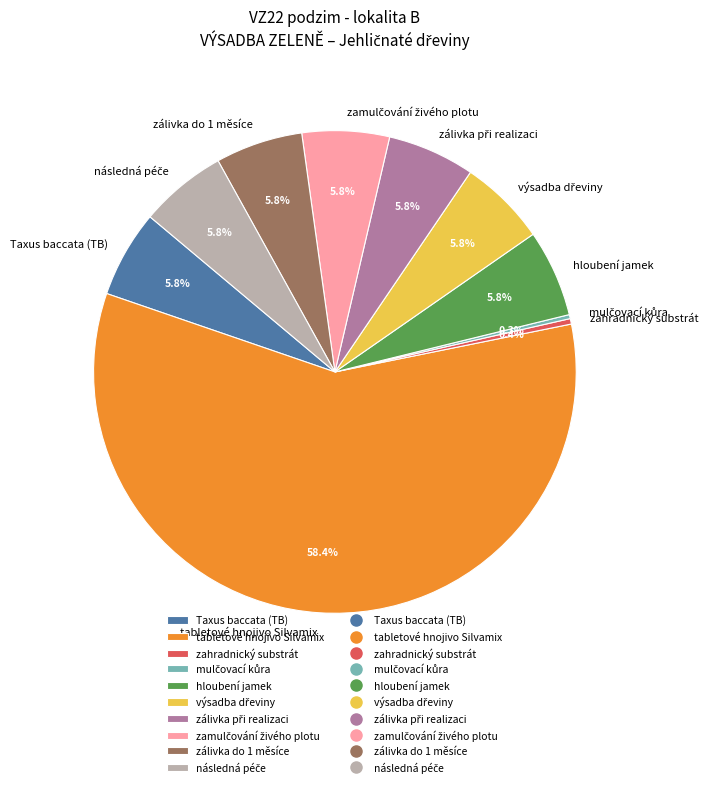

What is the largest slice in the pie chart?

tabletové hnojivo Silvamix